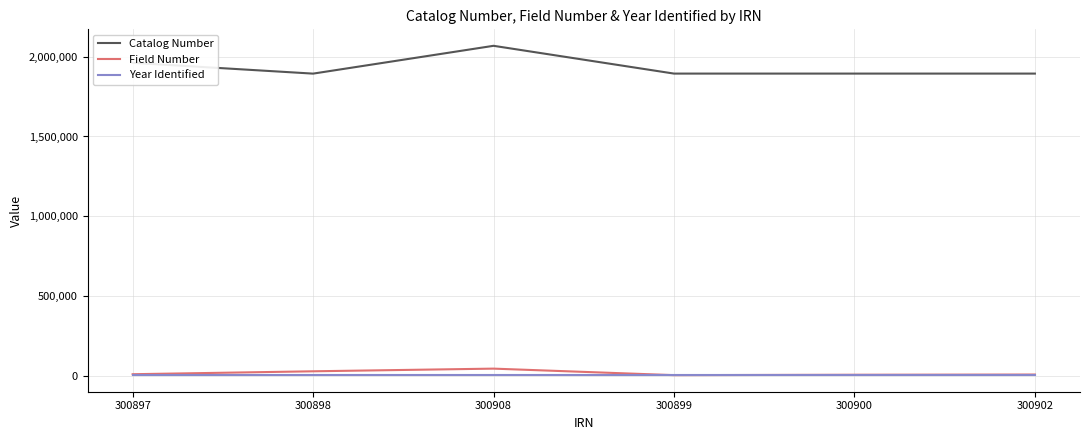

What is the greatest value displayed?

2068799